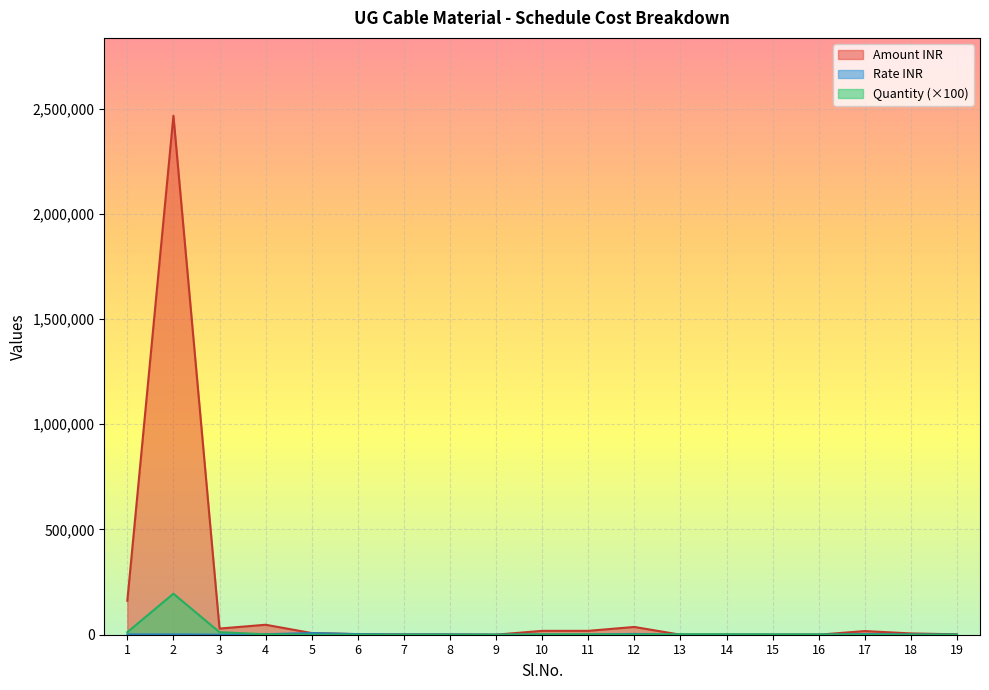

Where does the Amount INR series first go above 6171?

1